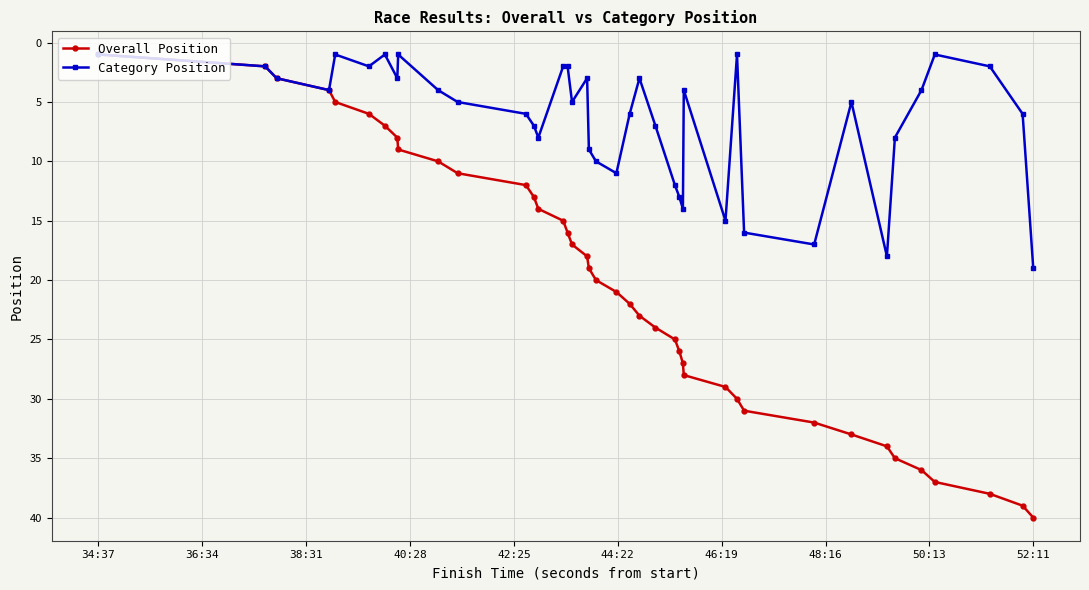

What is the average value of the Category Position series?

7